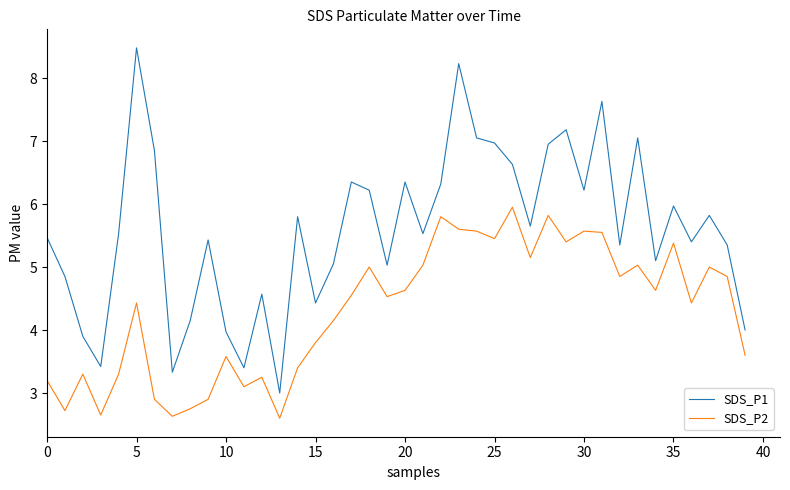

What is the lowest value of the SDS_P2 series?

2.6